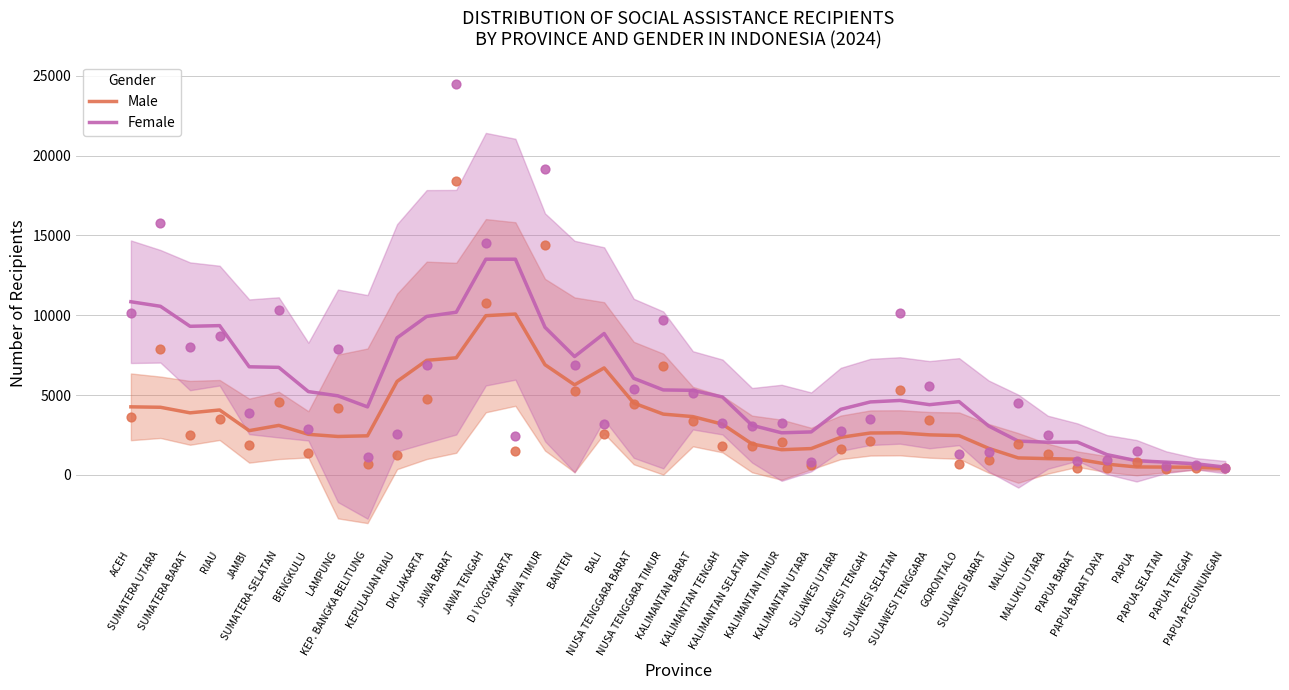

Which series has the widest spread of Y values?

Female